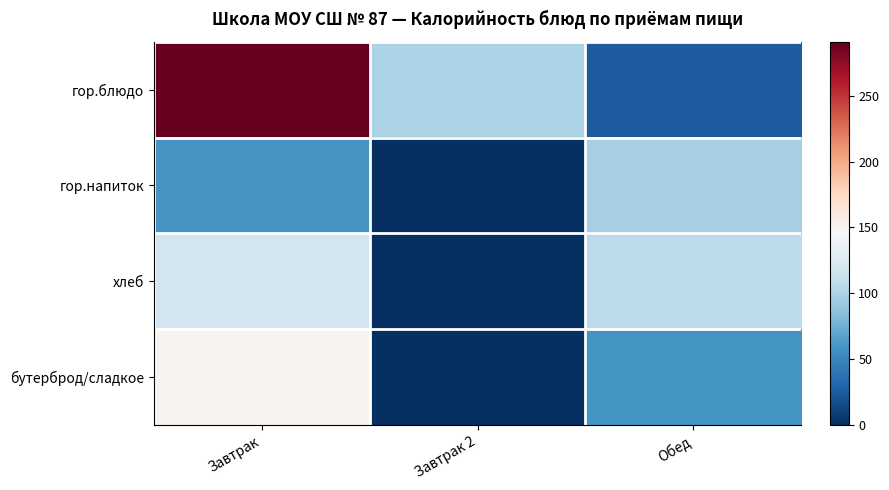

At which category is the sum across all series the highest?

Завтрак